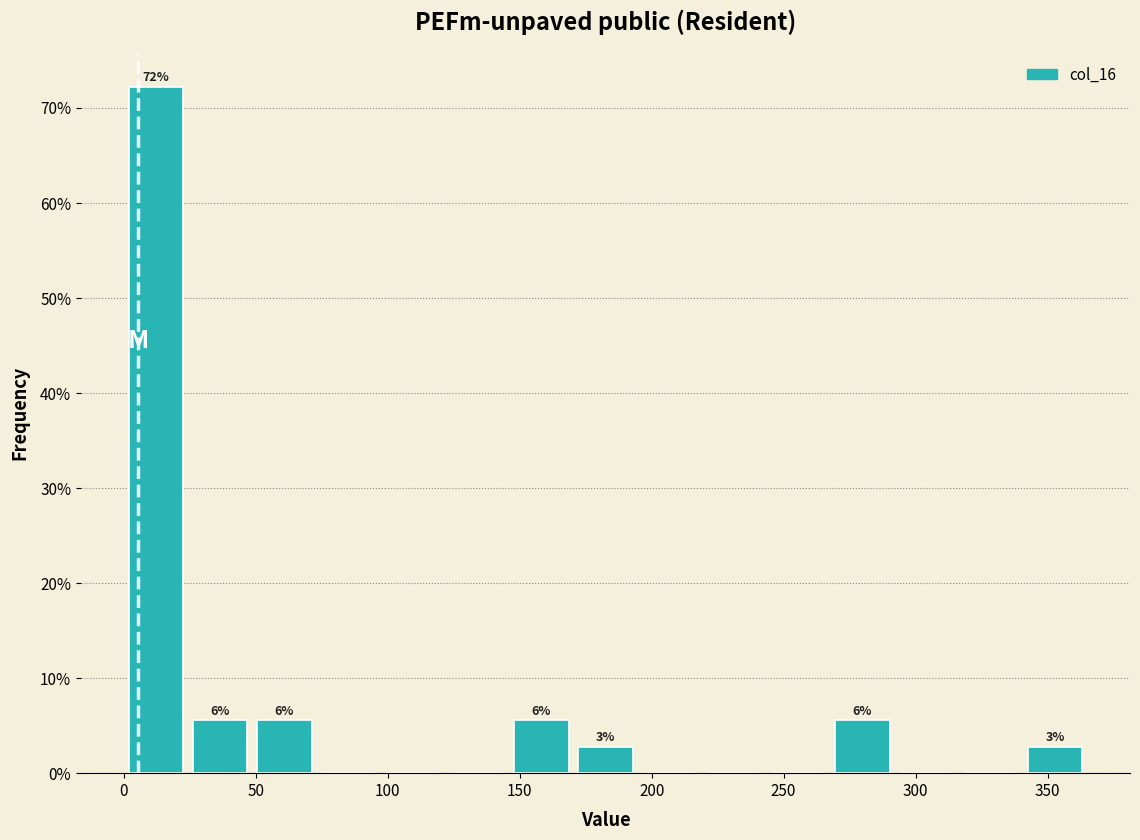

Which range on the x-axis has the tallest bar?

0 to 25